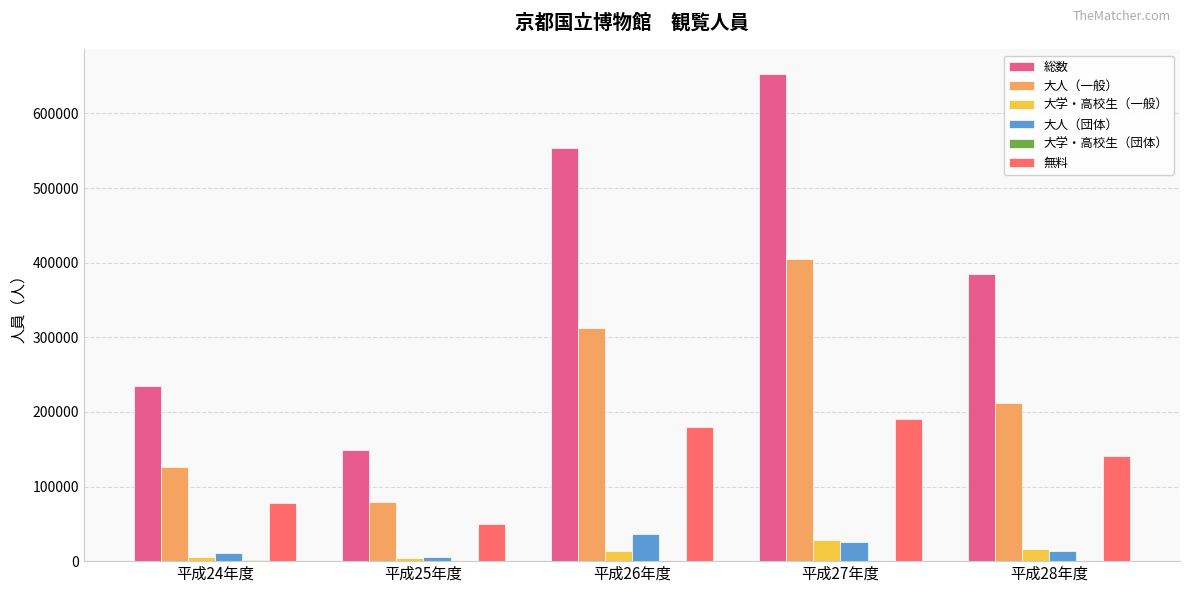

At which label does 大人（一般） reach its peak?

平成27年度